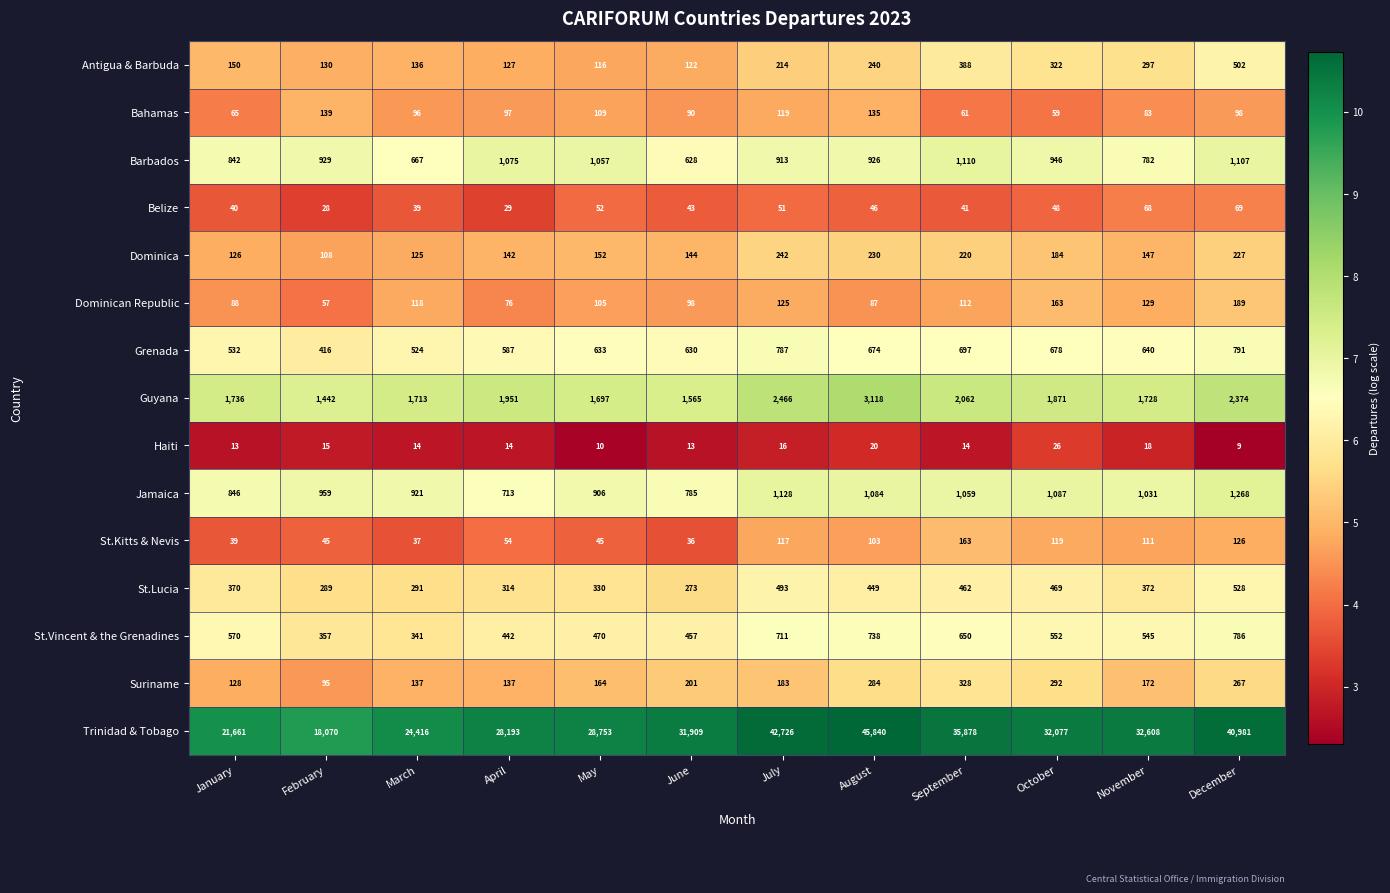

The Antigua & Barbuda series shows 186 at June. True or false?

False